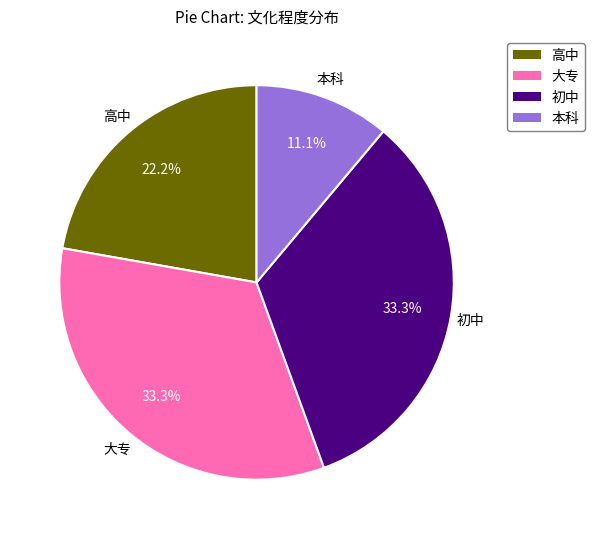

What percentage is the 大专 slice, to the nearest percent?

33%